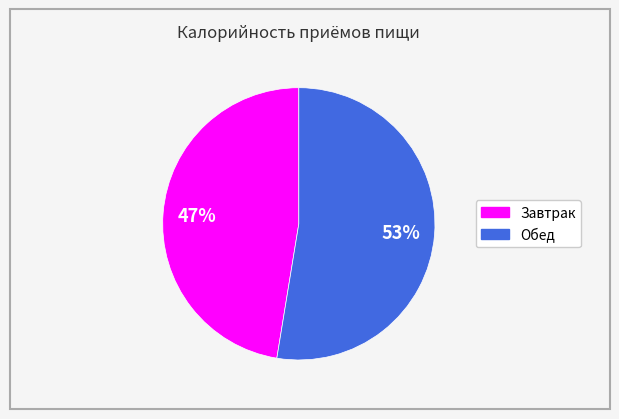

Which slice is the smallest?

Завтрак